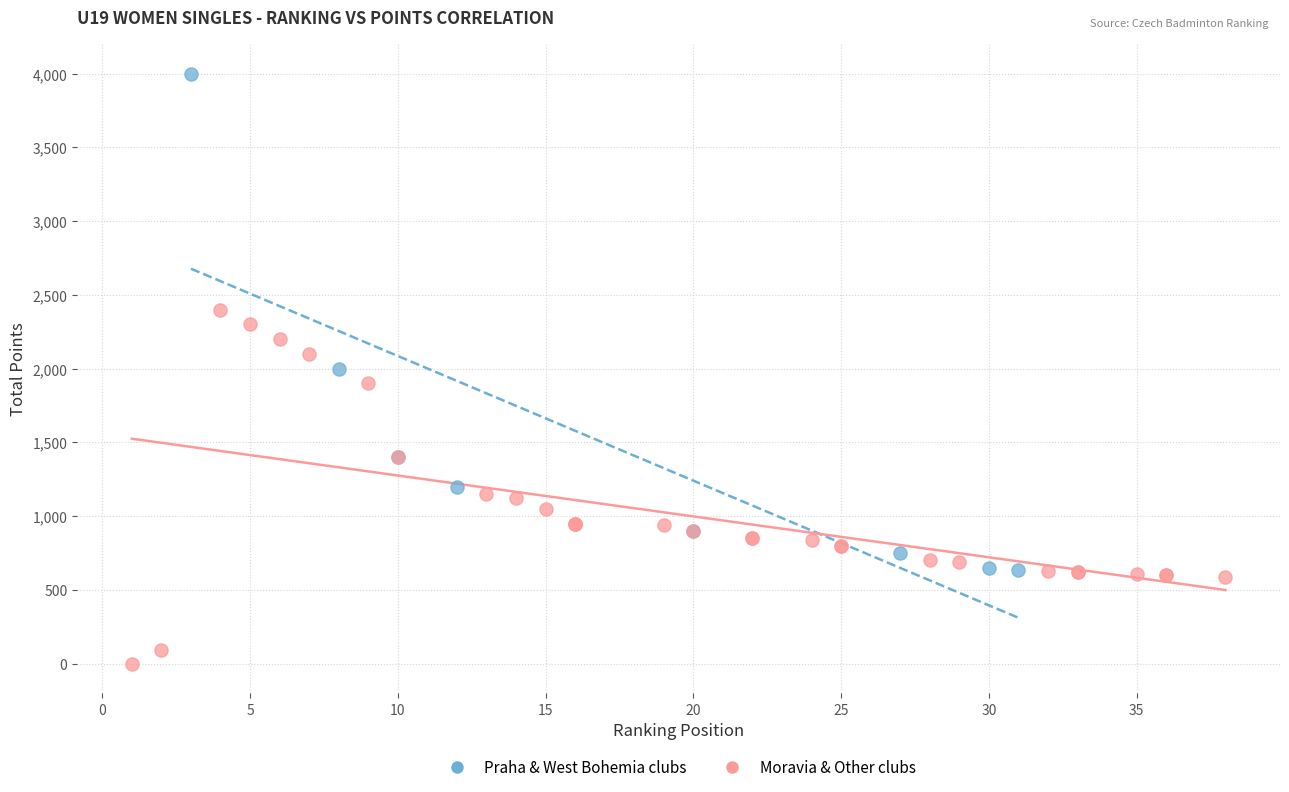

Which series has the widest spread of Y values?

Praha & West Bohemia clubs